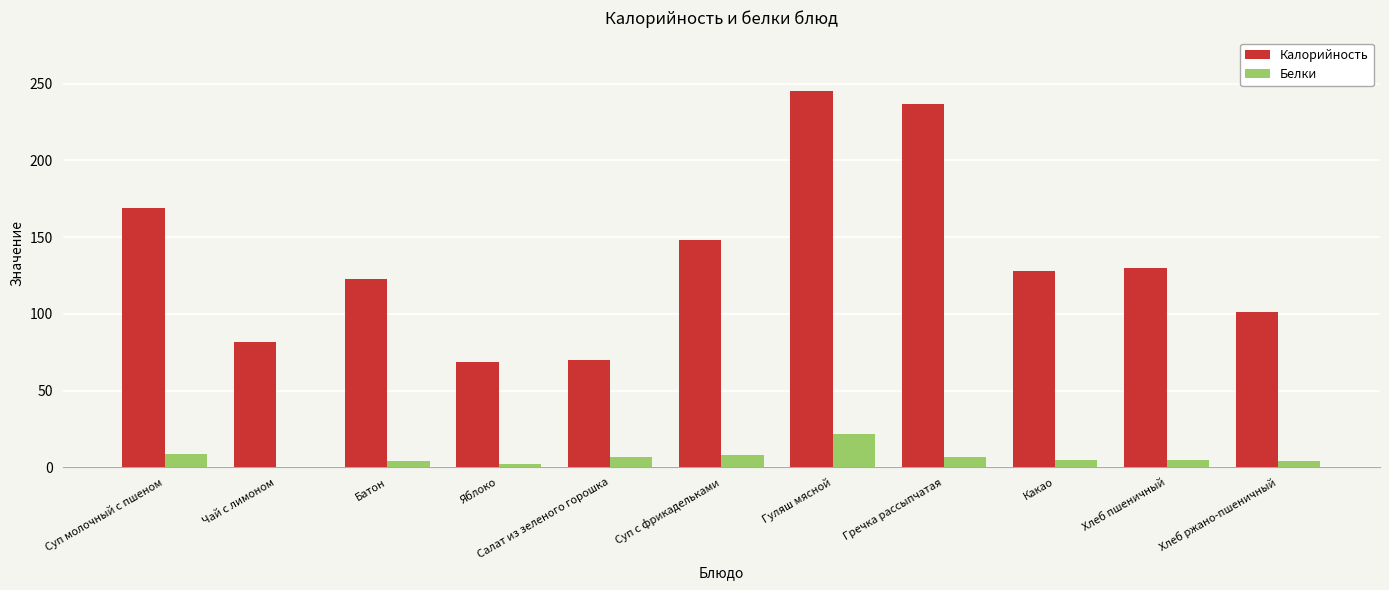

Where is Калорийность nearest to the value 157?

Суп с фрикадельками